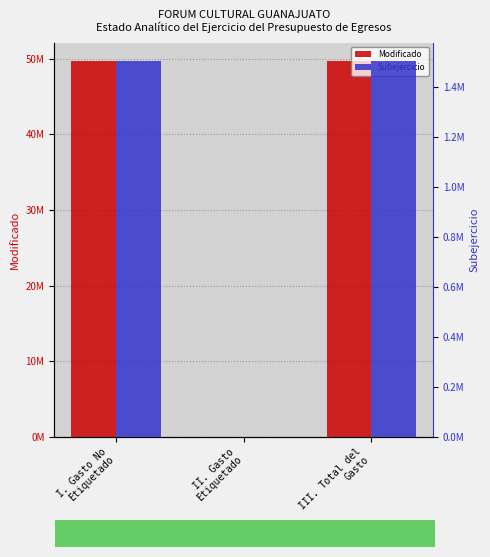

Rank the series by their average value, from highest to lowest.

Modificado, Subejercicio